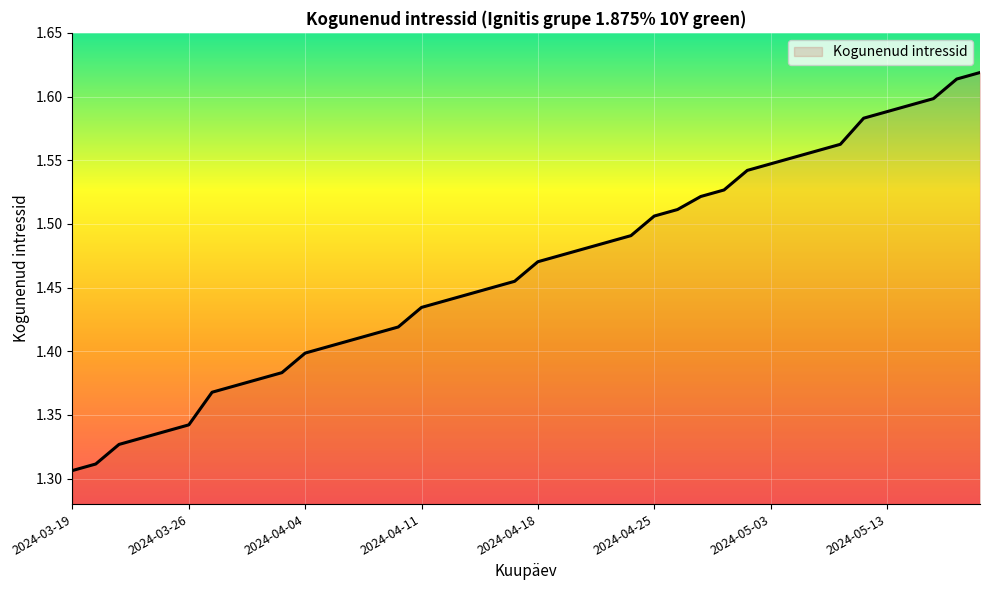

What is the difference between the maximum and minimum values?

0.3